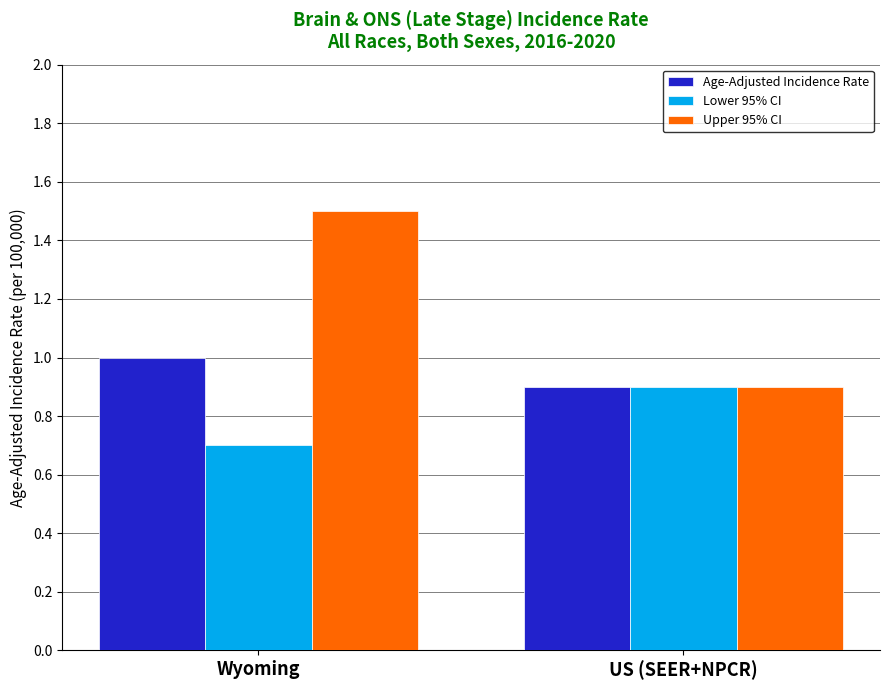

What is the value of the Age-Adjusted Incidence Rate bar at the 2nd from the left?

0.9